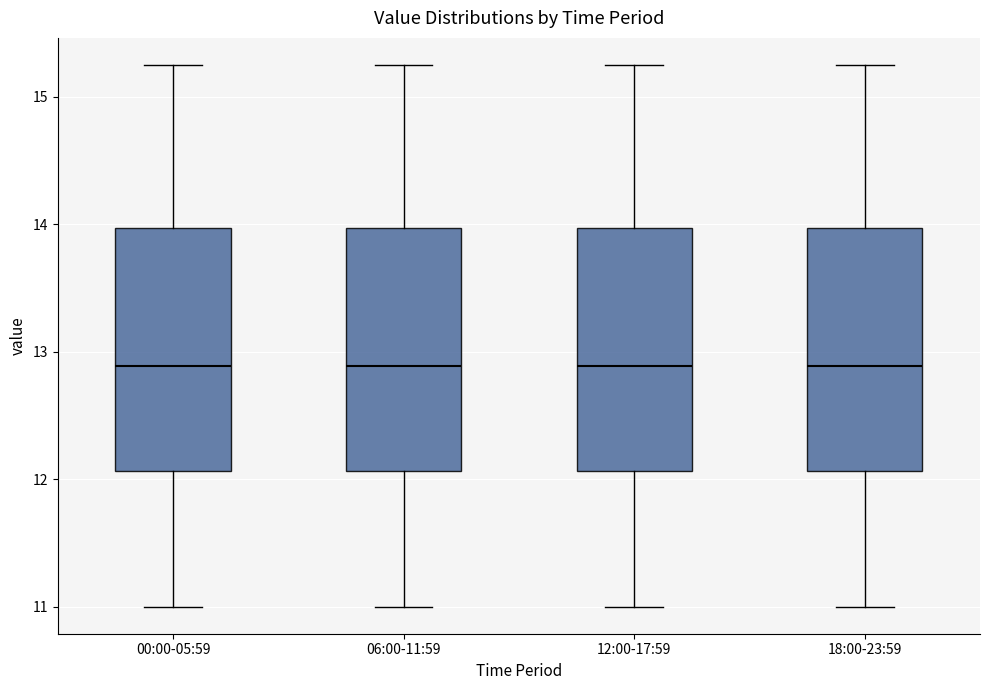

Reading left to right, transcribe this box plot: for each box, give where its median line is, the range the box spans, and where its two whiskers end, as read against the y-axis. The values are not printed on the chart, so give them approximately, as read against the axis.

00:00-05:59: median 12.9, box 12.1 to 14.0, whiskers 11.0 to 15.3
06:00-11:59: median 12.9, box 12.1 to 14.0, whiskers 11.0 to 15.3
12:00-17:59: median 12.9, box 12.1 to 14.0, whiskers 11.0 to 15.3
18:00-23:59: median 12.9, box 12.1 to 14.0, whiskers 11.0 to 15.3